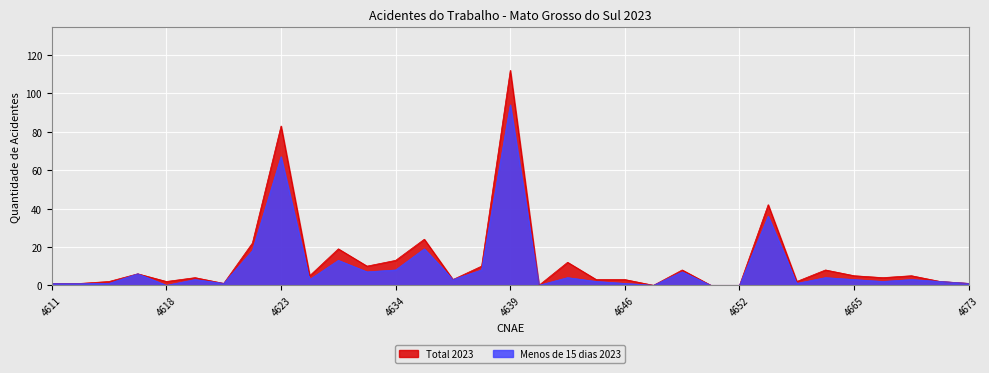

Where is the first local maximum for Menos de 15 dias 2023?

4617